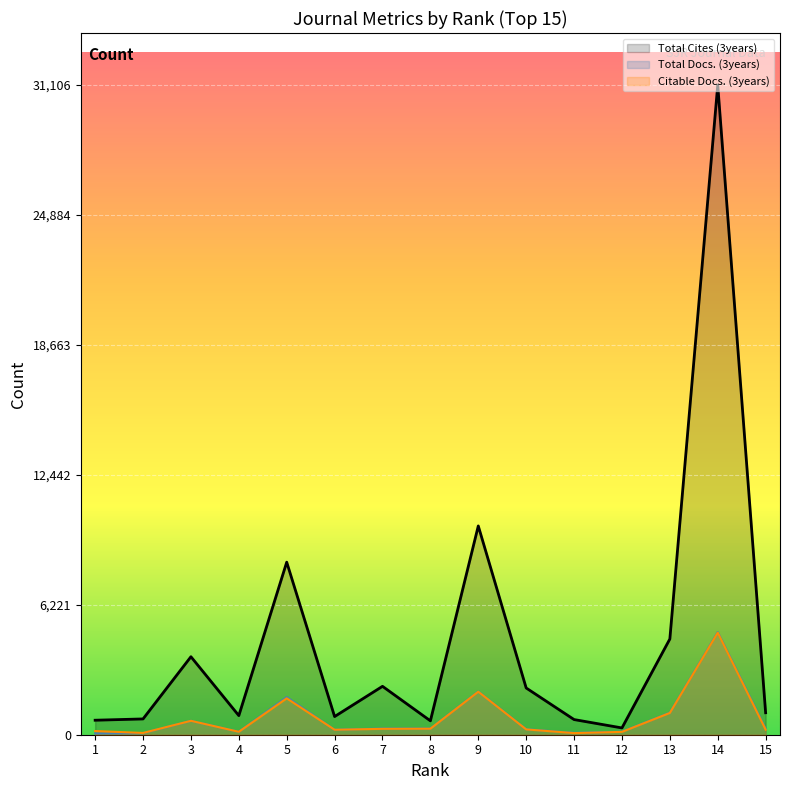

In Total Cites (3years), how many points are higher than both neighbors (excluding endpoints)?

5